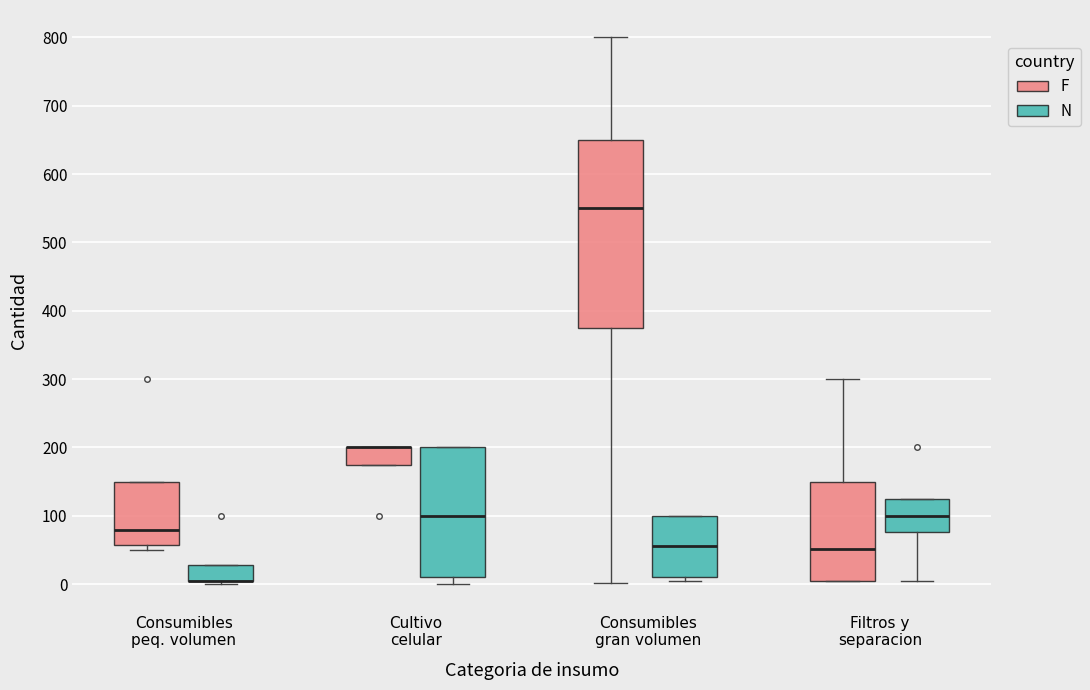

Reading left to right, transcribe this box plot: for each box, give where its median line is, the range the box spans, and where its two whiskers end, as read against the y-axis. The values are not printed on the chart, so give them approximately, as read against the axis.

Consumibles peq. volumen (F): median 80, box 60 to 150, whiskers 50 to 150
Consumibles peq. volumen (N): median 10 (drawn on the box's lower edge), box 0 to 30, whiskers 0 to 30
Cultivo celular (F): median 200 (drawn on the box's upper edge), box 180 to 200, whiskers 180 to 200
Cultivo celular (N): median 100, box 10 to 200, whiskers 0 to 200
Consumibles gran volumen (F): median 550, box 380 to 650, whiskers 0 to 800
Consumibles gran volumen (N): median 60, box 10 to 100, whiskers 10 (just below the box's lower edge) to 100
Filtros y separacion (F): median 50, box 0 to 150, whiskers 0 to 300
Filtros y separacion (N): median 100, box 80 to 130, whiskers 10 to 130